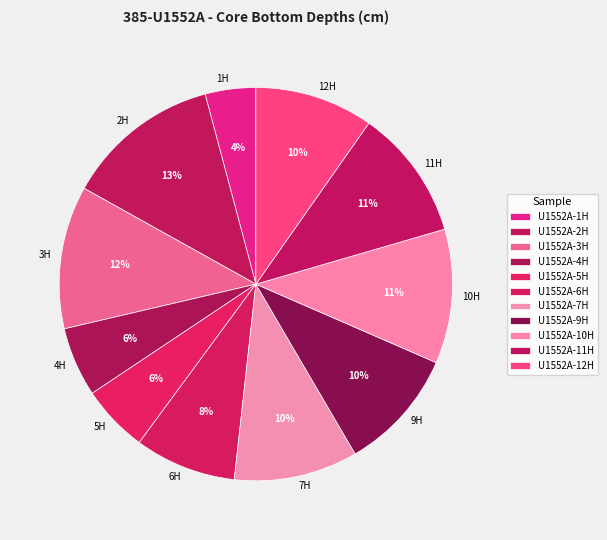

To the nearest percent, what is the average slice percentage?

9%